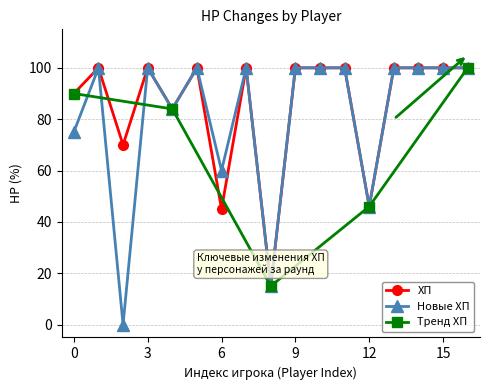

Where is Новые ХП nearest to the value 50?

12